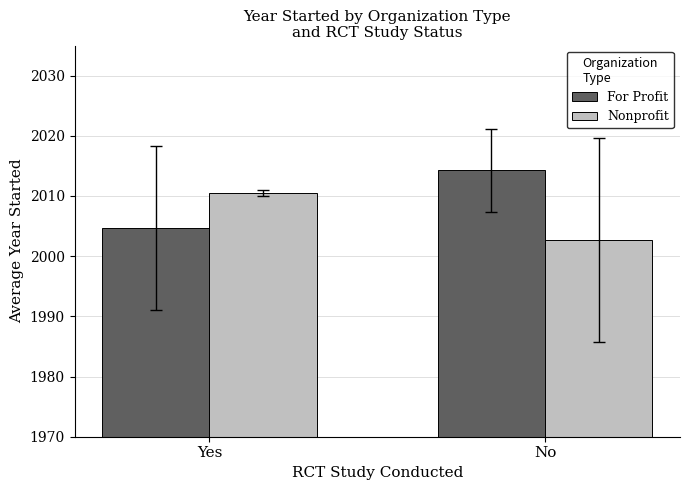

The value of For Profit at No is 2014.2. True or false?

True